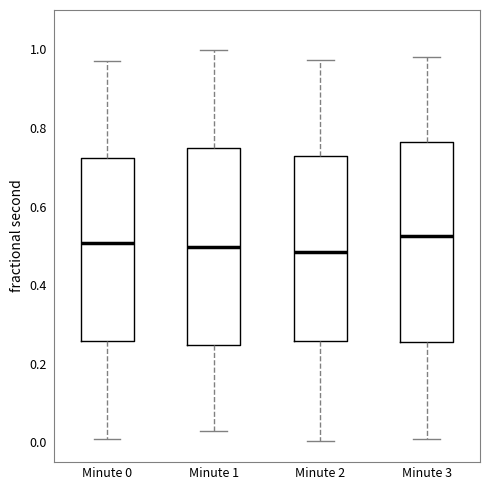

Reading left to right, read every box against the y-axis: the position of its median line, the range the box covers, and the ends of its whiskers. The values are not printed on the chart, so give them approximately, as read against the axis.

Minute 0: median 0.50, box 0.26 to 0.72, whiskers 0.00 to 0.98
Minute 1: median 0.50, box 0.24 to 0.74, whiskers 0.02 to 1.00
Minute 2: median 0.48, box 0.26 to 0.72, whiskers 0.00 to 0.98
Minute 3: median 0.52, box 0.26 to 0.76, whiskers 0.00 to 0.98